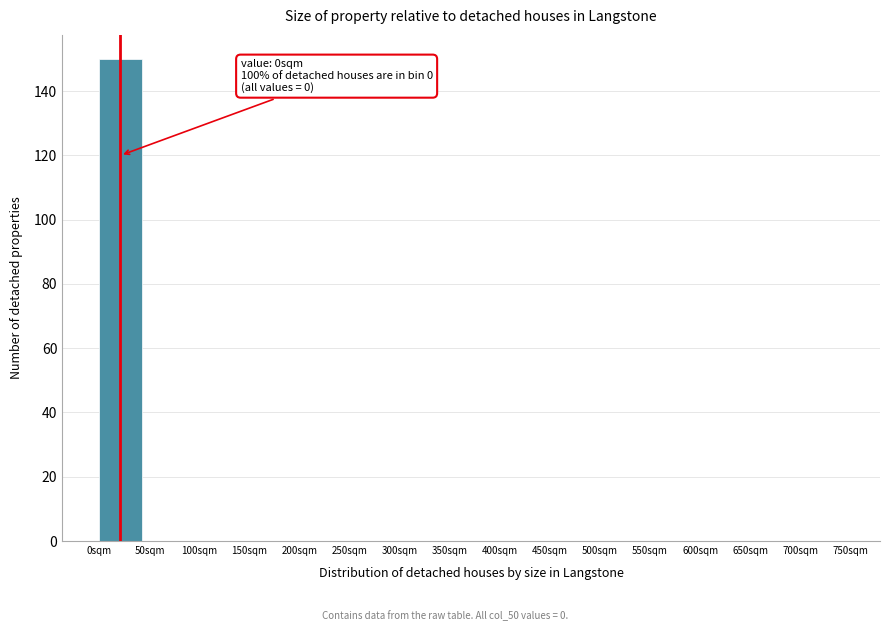

Which range on the x-axis has the tallest bar?

0 to 50